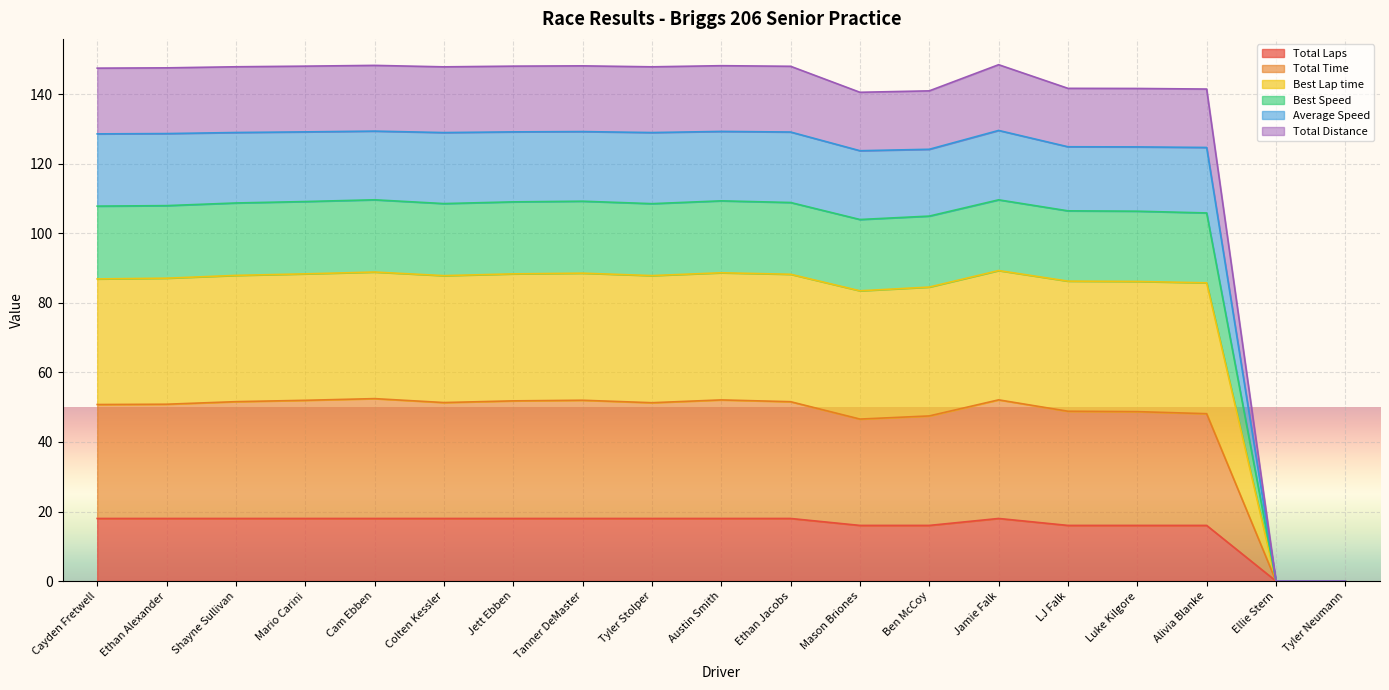

At which category does Average Speed reach its first local valley?

Colten Kessler